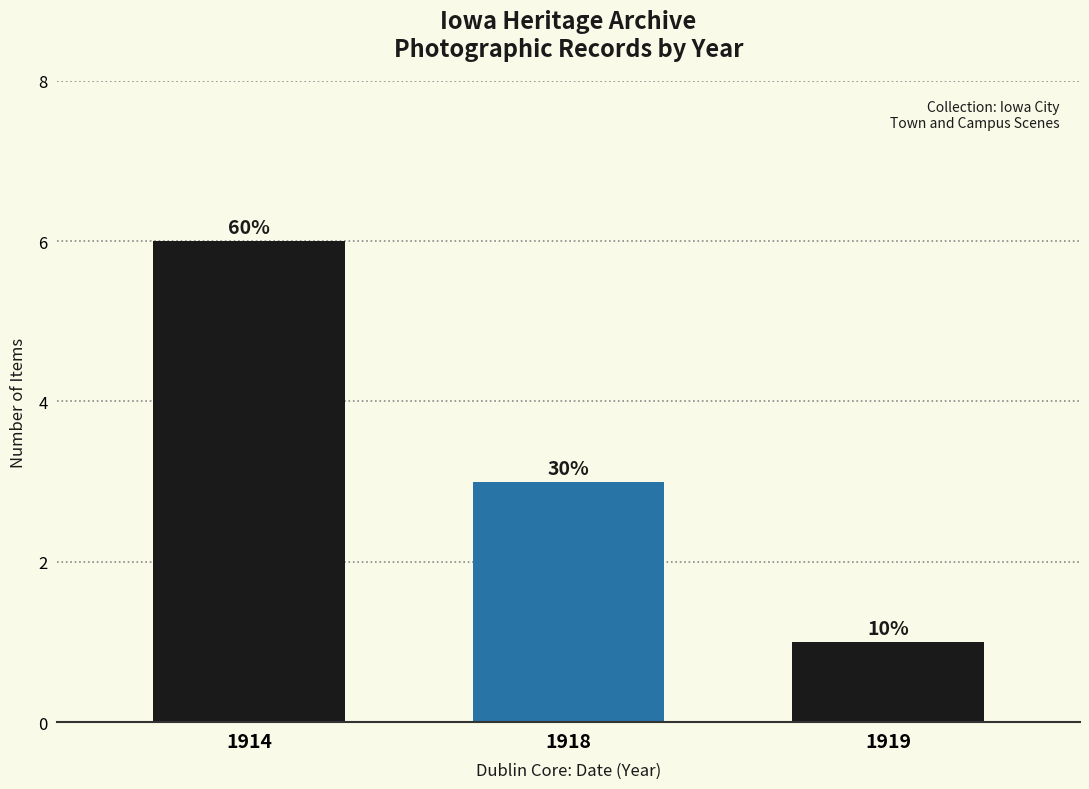

How many bars are there in total?

3